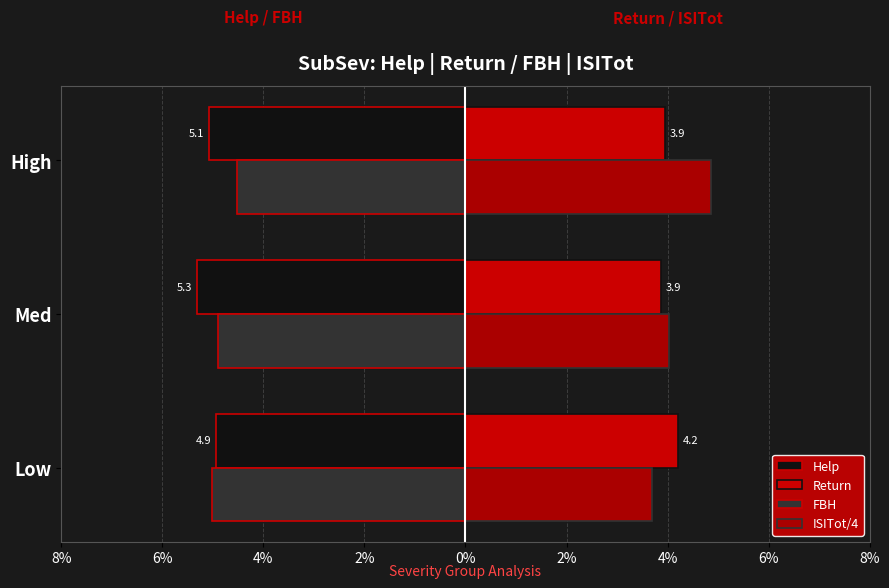

What is the value of the Help bar at the 3rd from the left?

-5.1